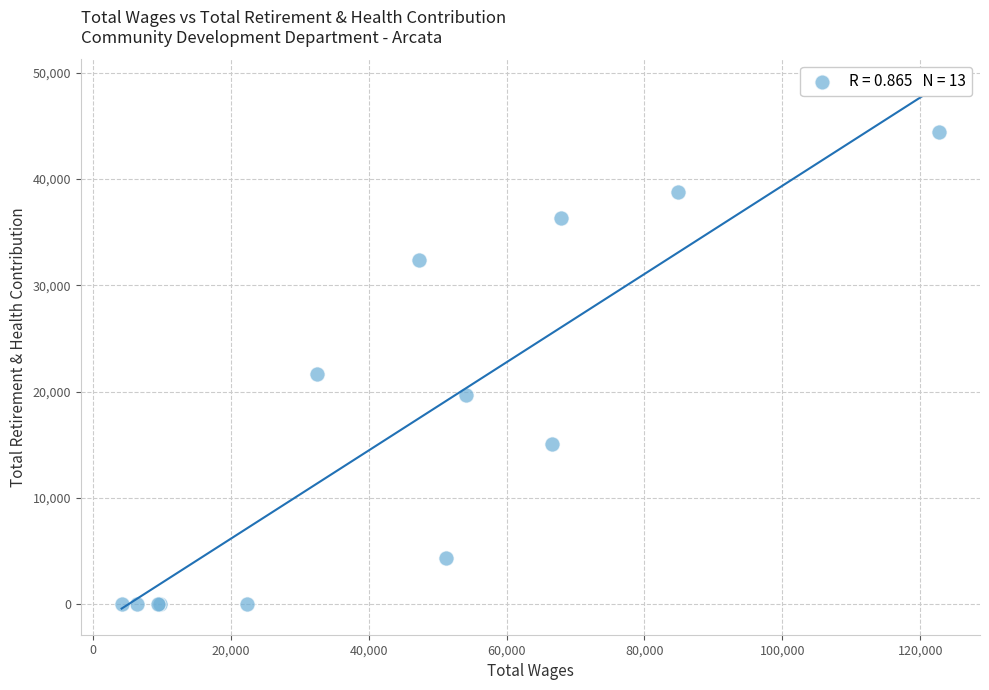

What Y value in the scatter plot is closest to 22218?

21660